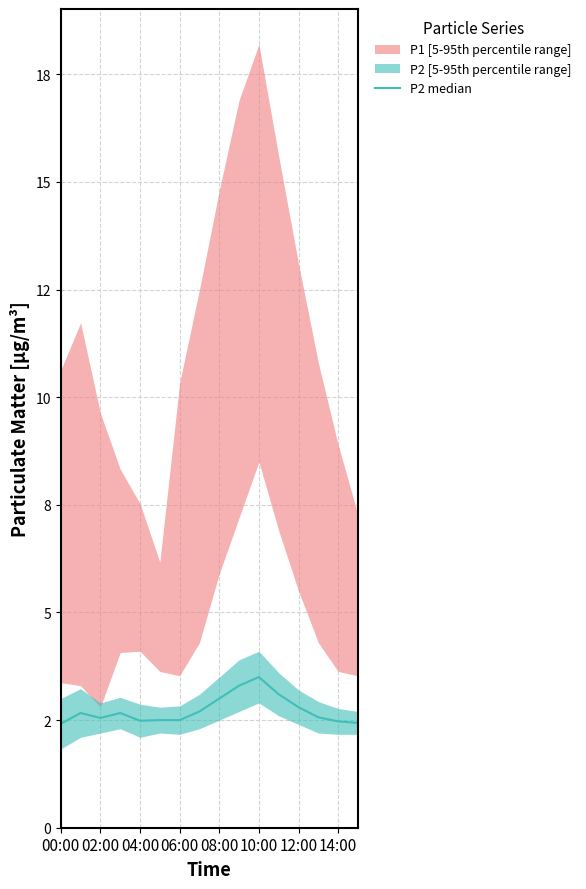

What is the sum of all values?

43.6